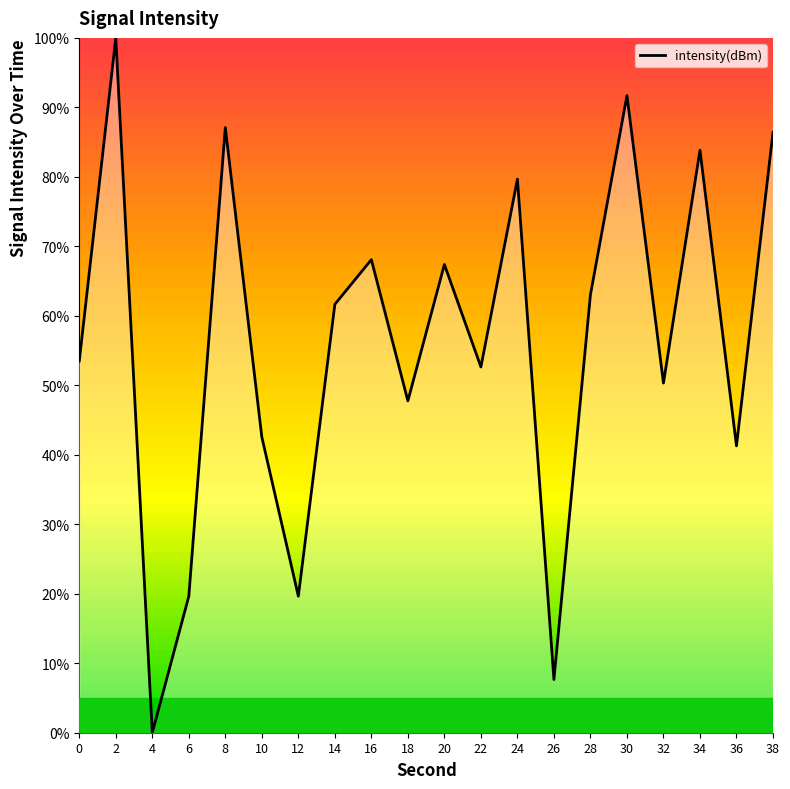

How many values are below 61?

10